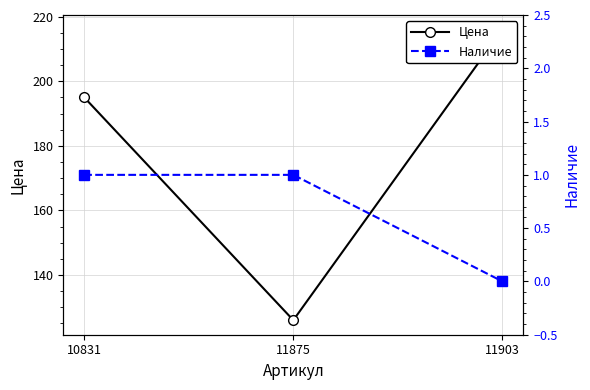

Is this an area chart (filled region under the line)?

No